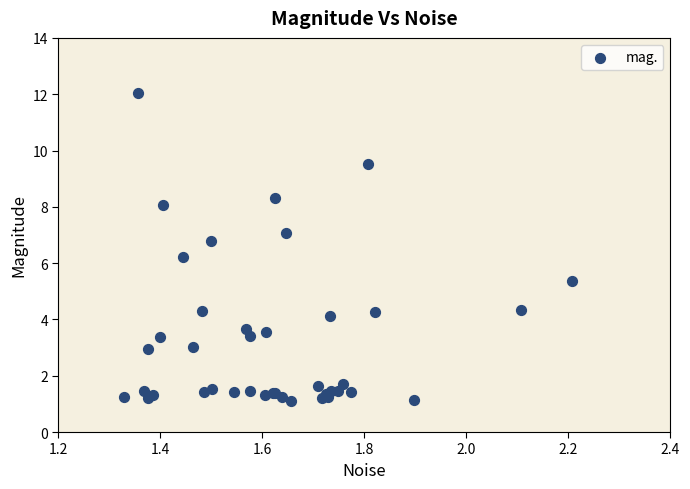

What Y value in the scatter plot is closest to 6?

6.2